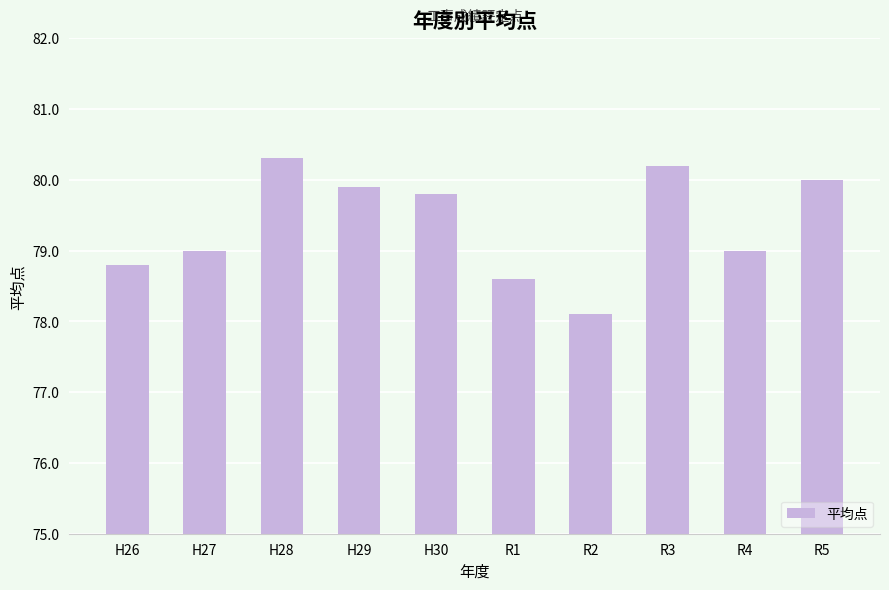

The chart shows a value of 78.1 at R2. True or false?

True